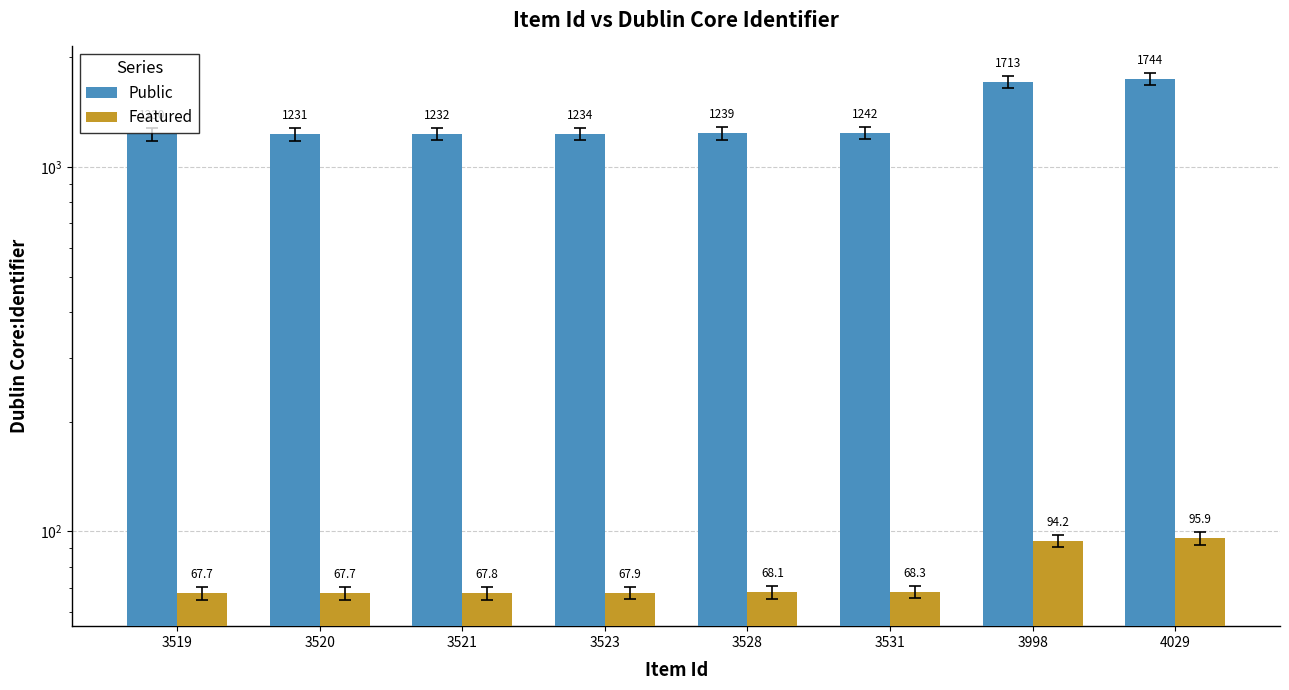

The value of Public at 3528 is 1850.5. True or false?

False